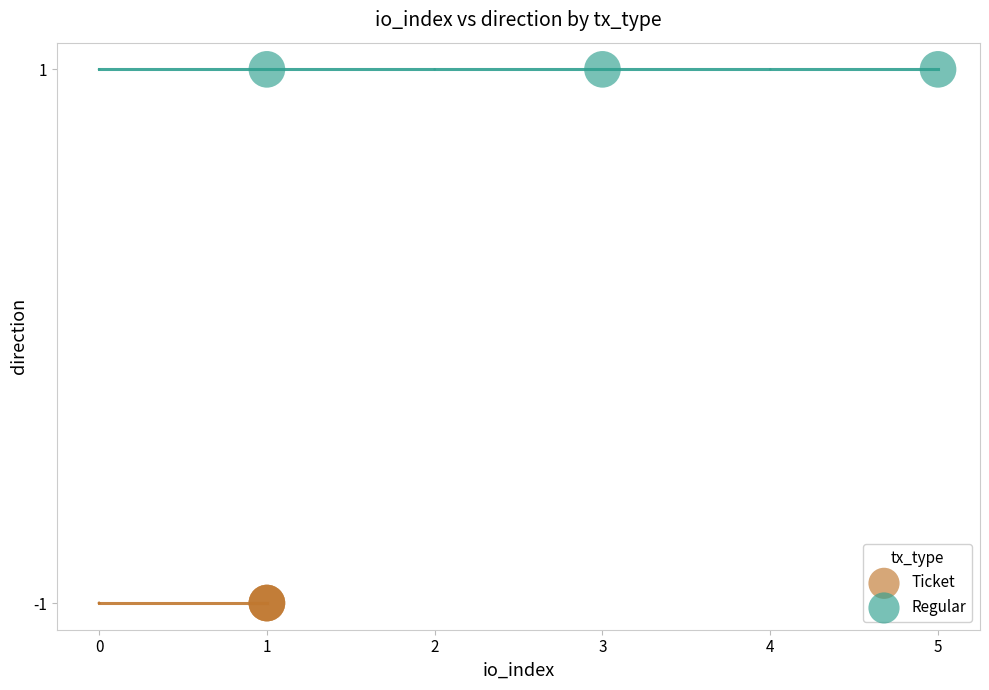

Which series reaches the maximum Y coordinate?

Regular